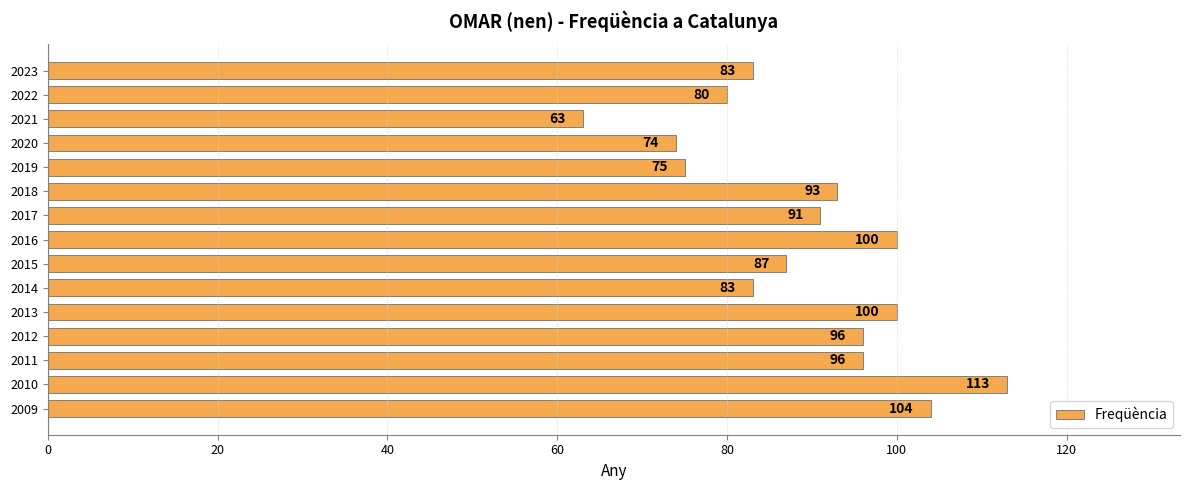

How many bars are there in total?

15